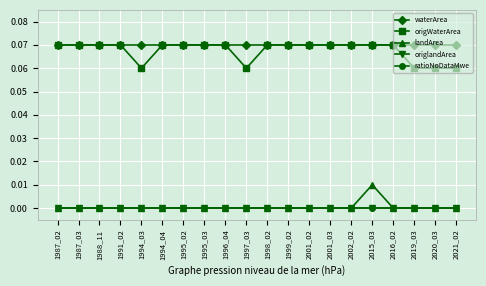

What is the spread (max minus min) of values at 1988_11?

0.1